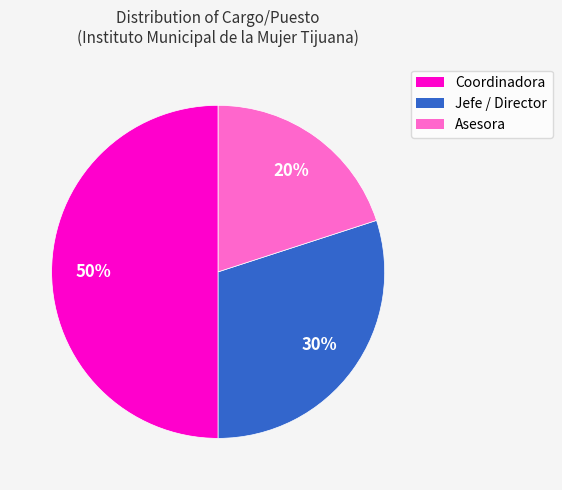

To the nearest percent, what is the average slice percentage?

33%